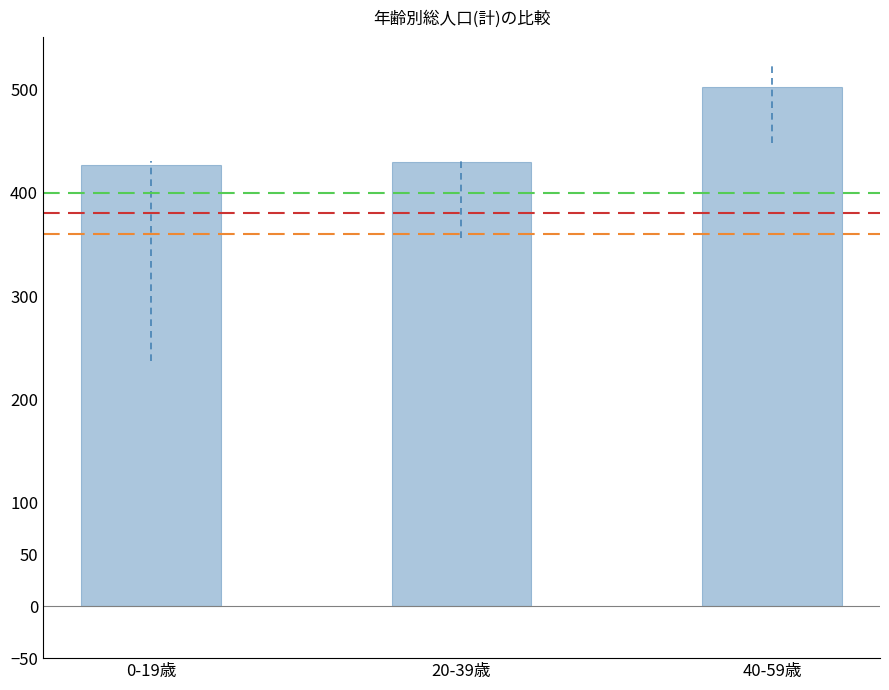

What is the value of the 3rd bar from the left?

502